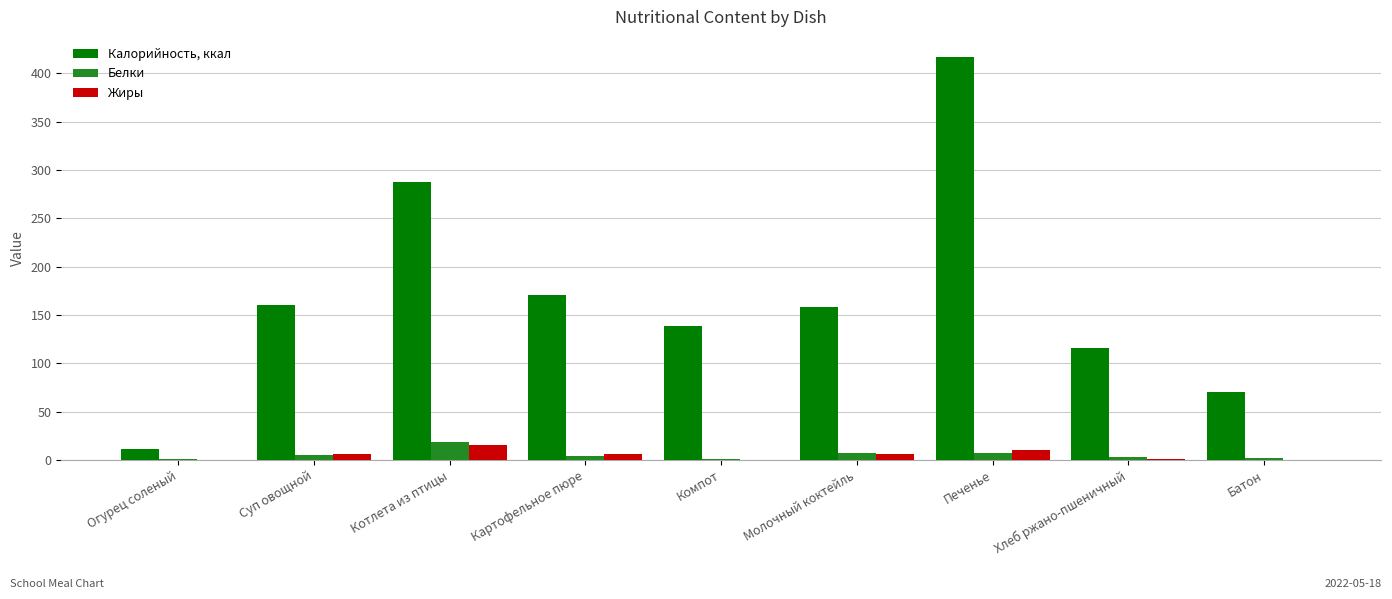

Is the value of Жиры at Компот greater than the value of Белки at Суп овощной?

No